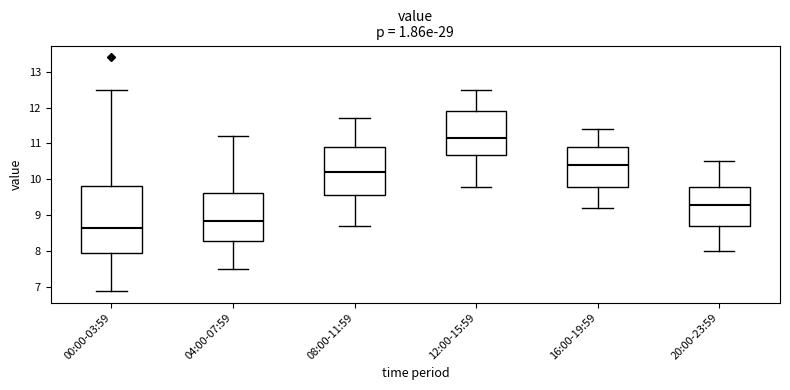

Comparing the boxes themselves (not the whiskers), which one is the tallest?

00:00-03:59